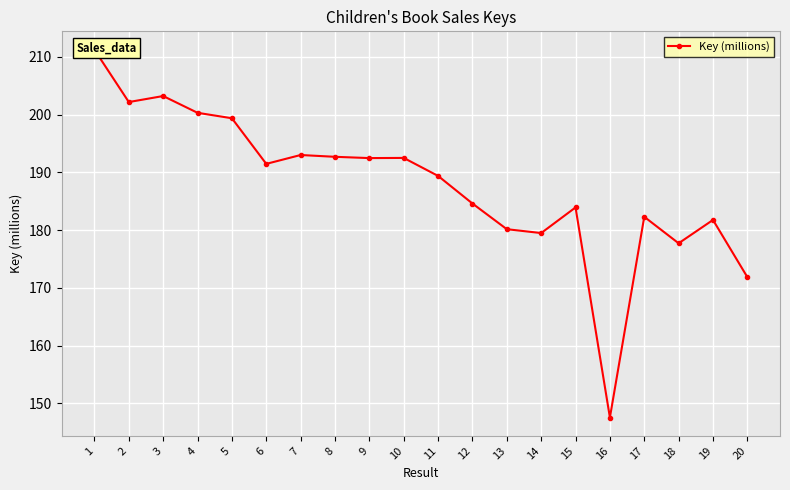

Reading right to left, extract all data points from this chart.

171.9	181.8	177.7	182.3	147.5	183.9	179.5	180.2	184.6	189.4	192.5	192.5	192.7	193.0	191.5	199.4	200.3	203.2	202.2	211.2